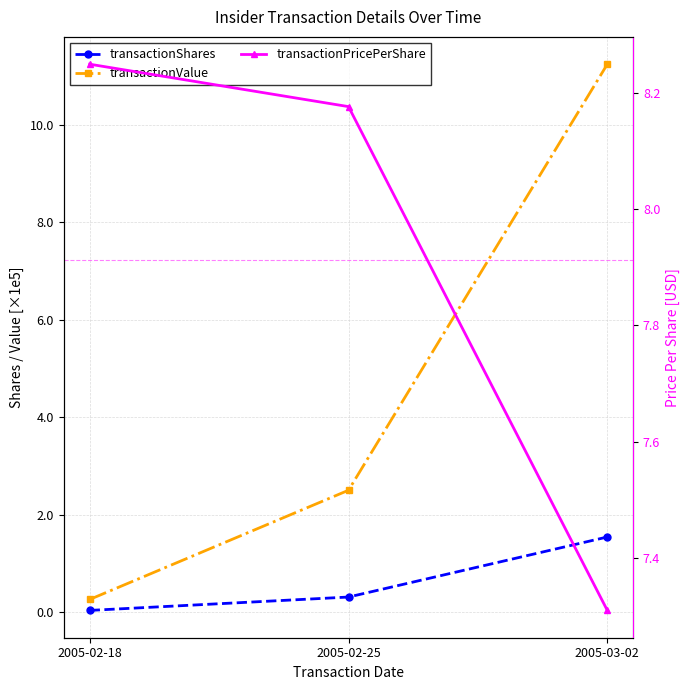

What are all the series names shown in the legend?

transactionShares, transactionValue, transactionPricePerShare